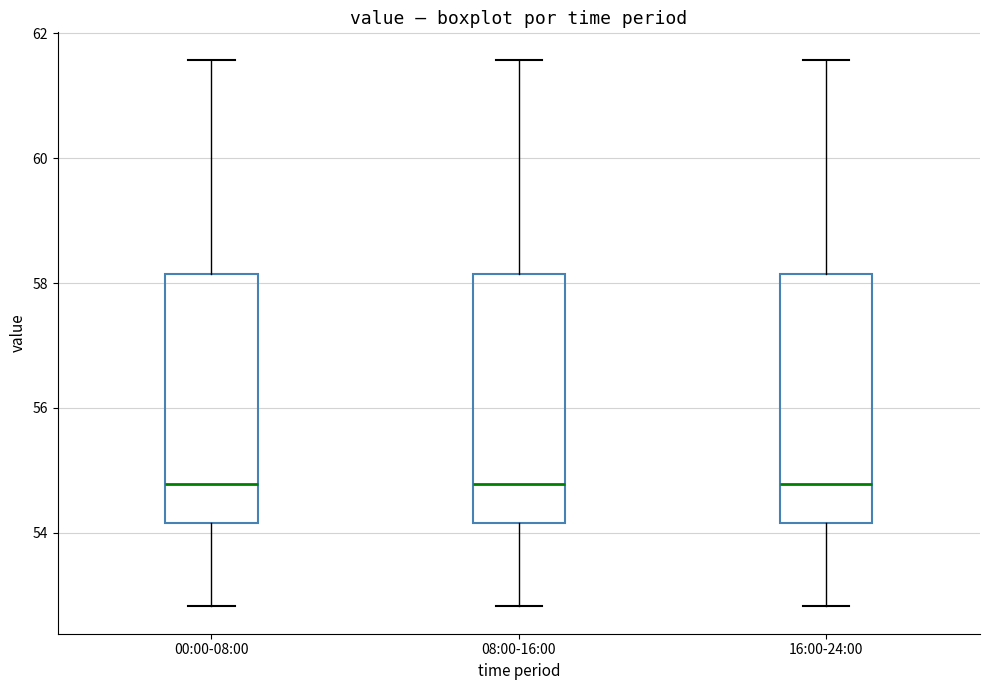

Where does the median line of the box for 08:00-16:00 sit on the y-axis? The values are not printed on the chart, so give them approximately, as read against the axis.

54.8